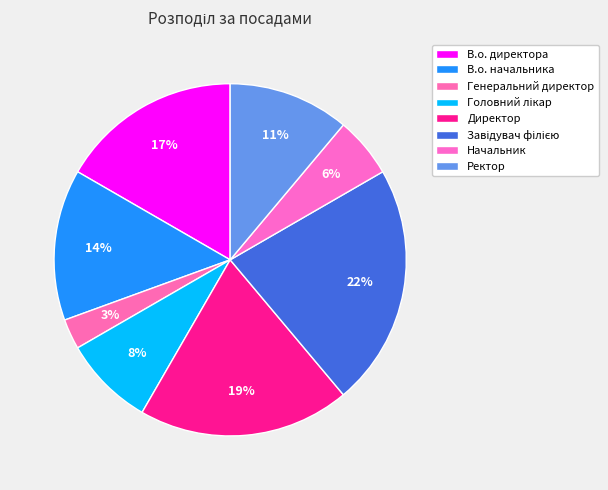

Count the number of slices in the pie.

8